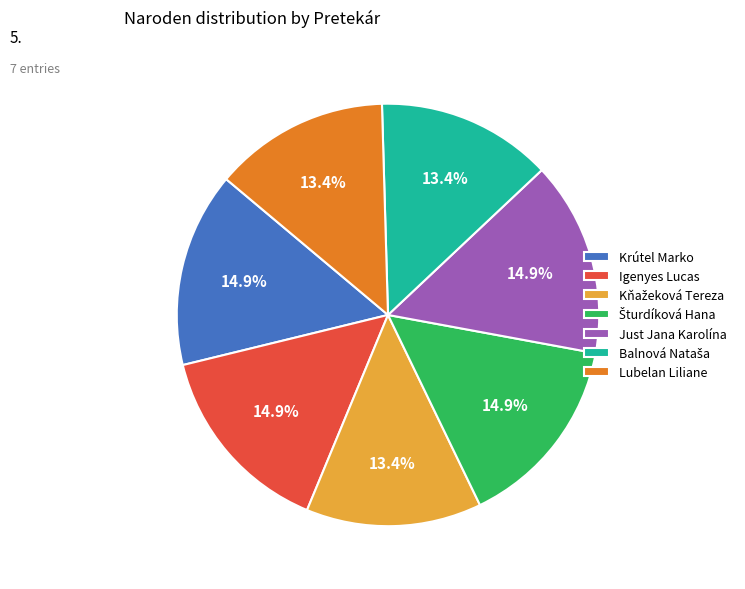

True or false: Lubelan Liliane accounts for 13% of the total.

True